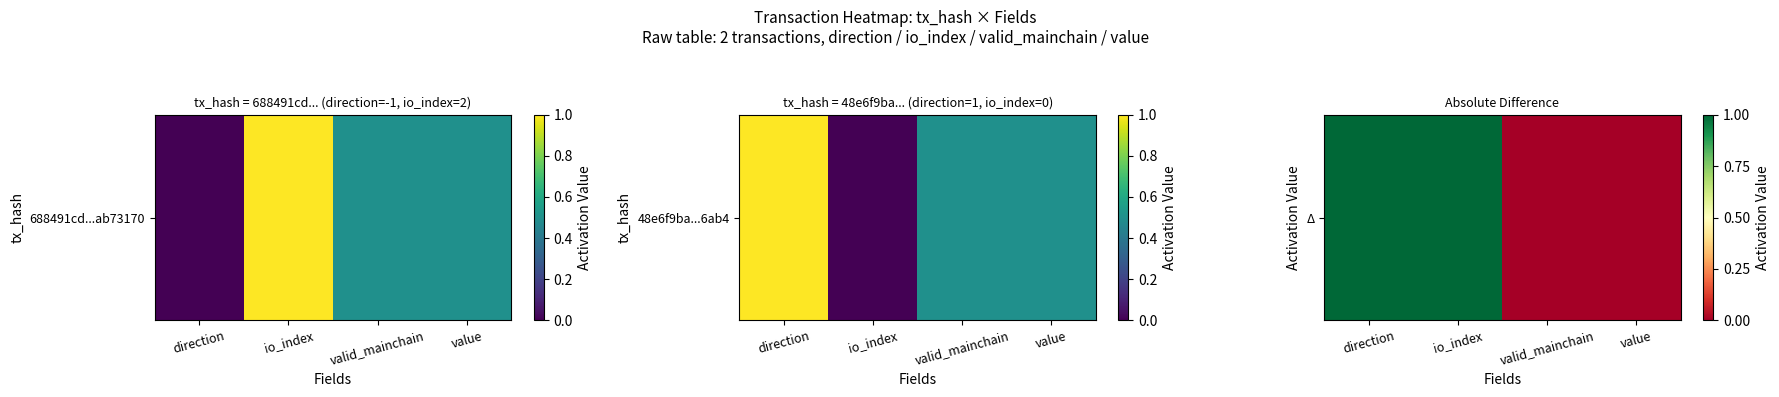

Rank the categories by value from lowest to highest.

valid_mainchain, value, direction, io_index